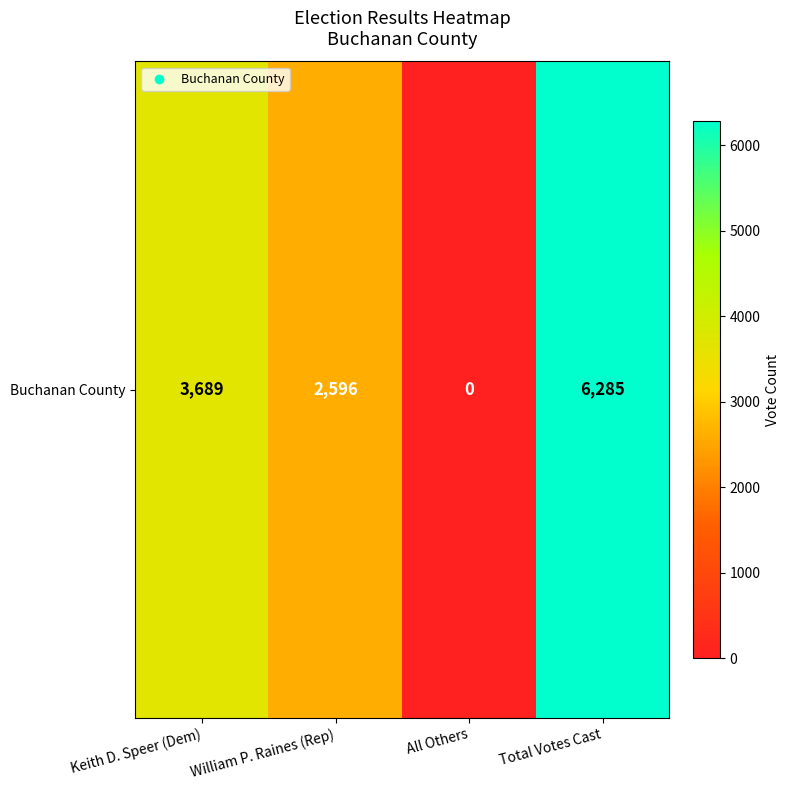

How many values are below 3689?

2